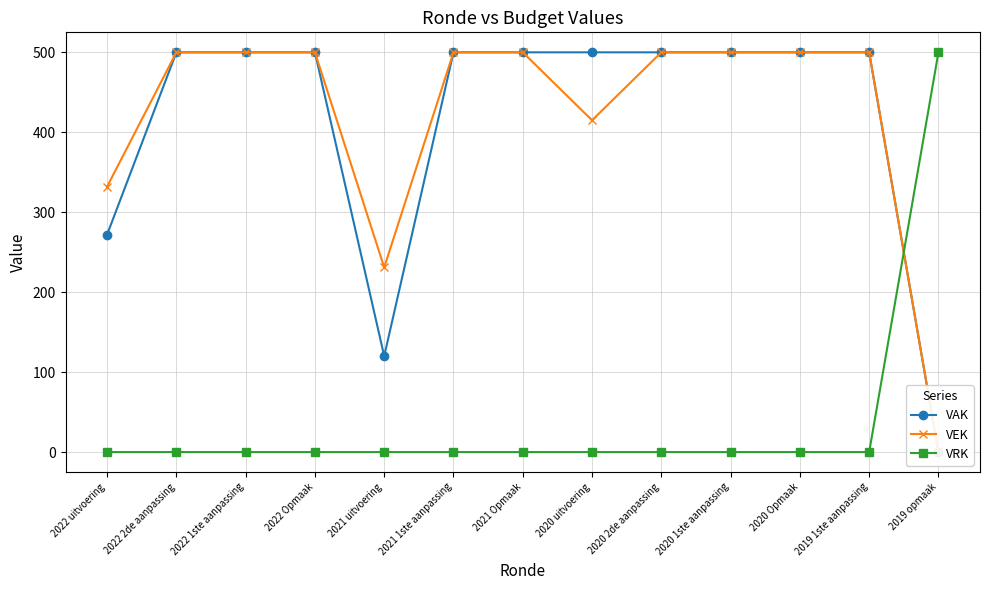

True or false: VAK has more than 0 interior local peaks.

False